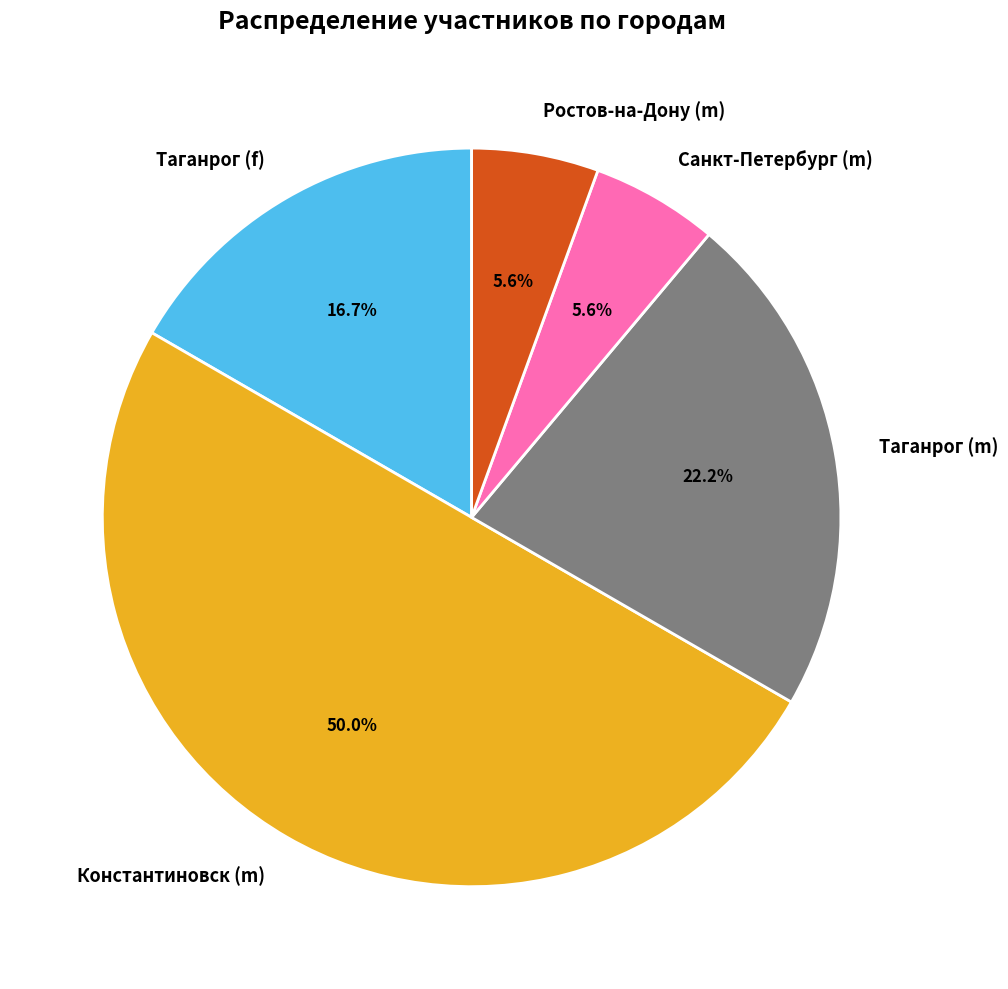

Which slice is the largest?

Константиновск (m)